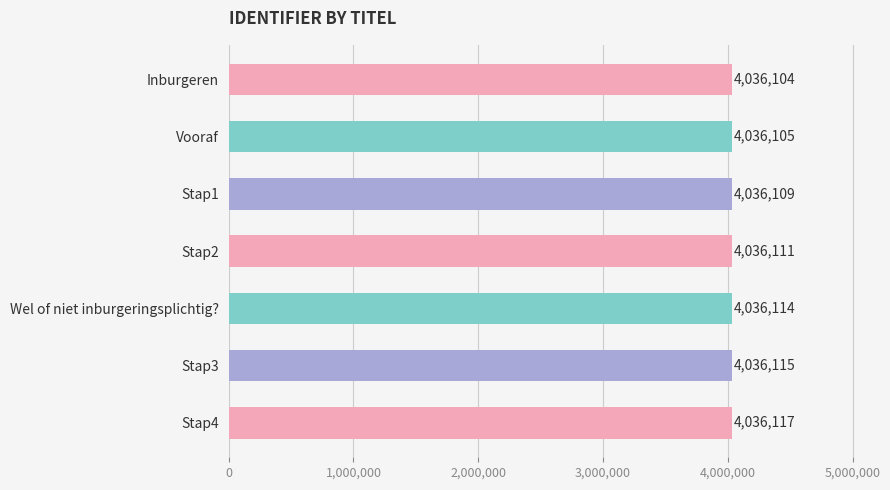

Rank the categories by value from highest to lowest.

Stap4, Stap3, Wel of niet inburgeringsplichtig?, Stap2, Stap1, Vooraf, Inburgeren